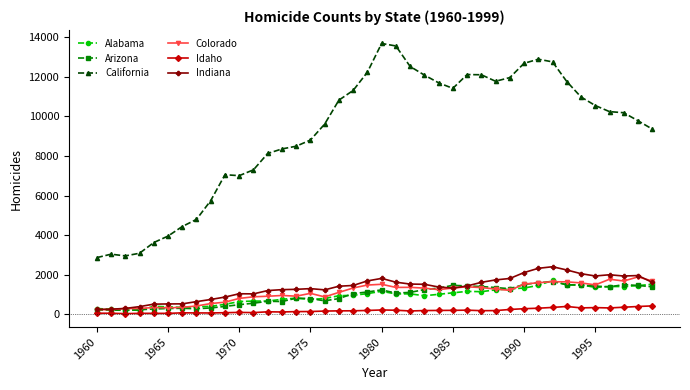

How many data points in Colorado are less than 1269?

20